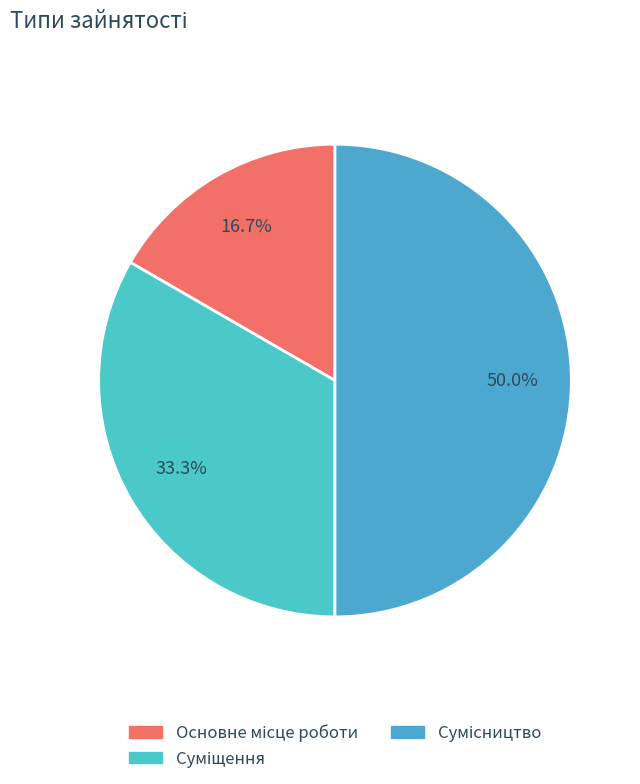

What percentage is the Основне місце роботи slice, to the nearest percent?

17%